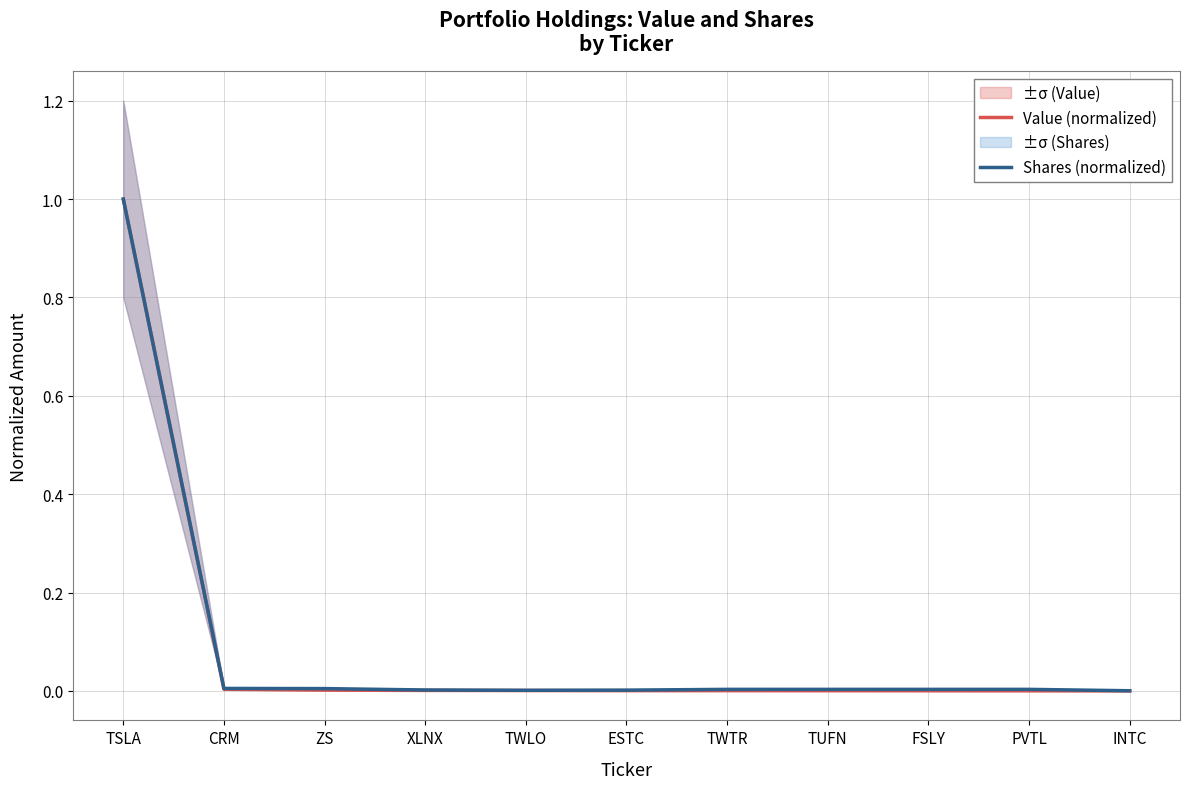

True or false: Value (normalized) has a value of 1.8 at TSLA.

False